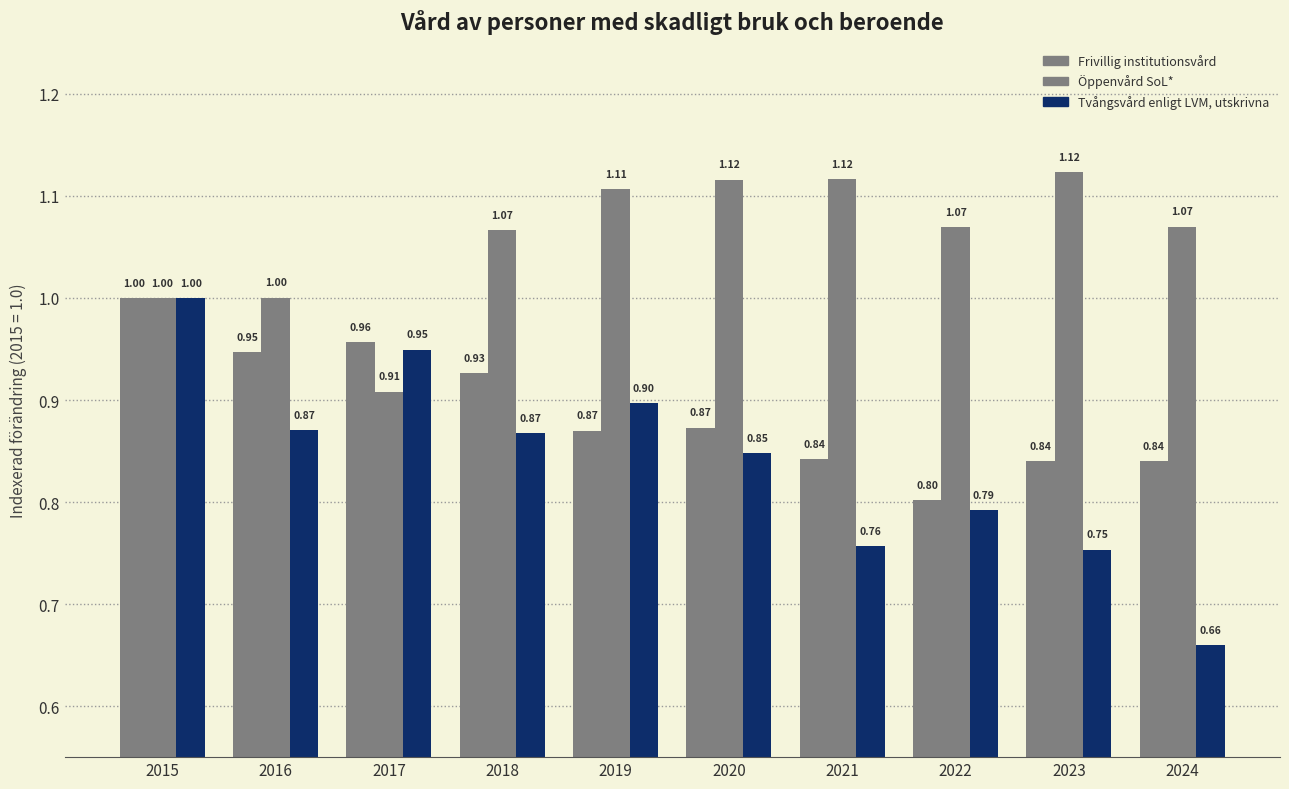

How many bars are there in each group?

3